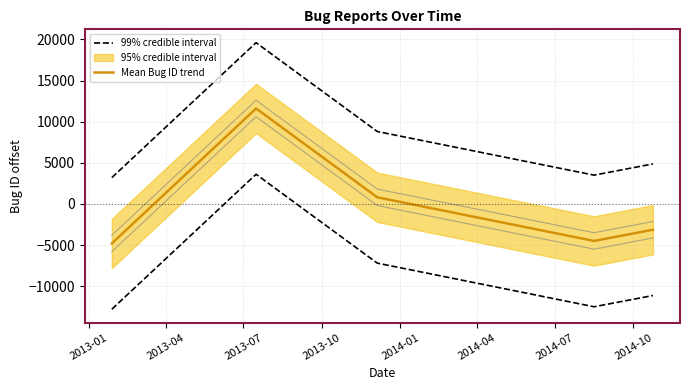

The value of Mean Bug ID trend at 2013-04 is 4047.4. True or false?

False